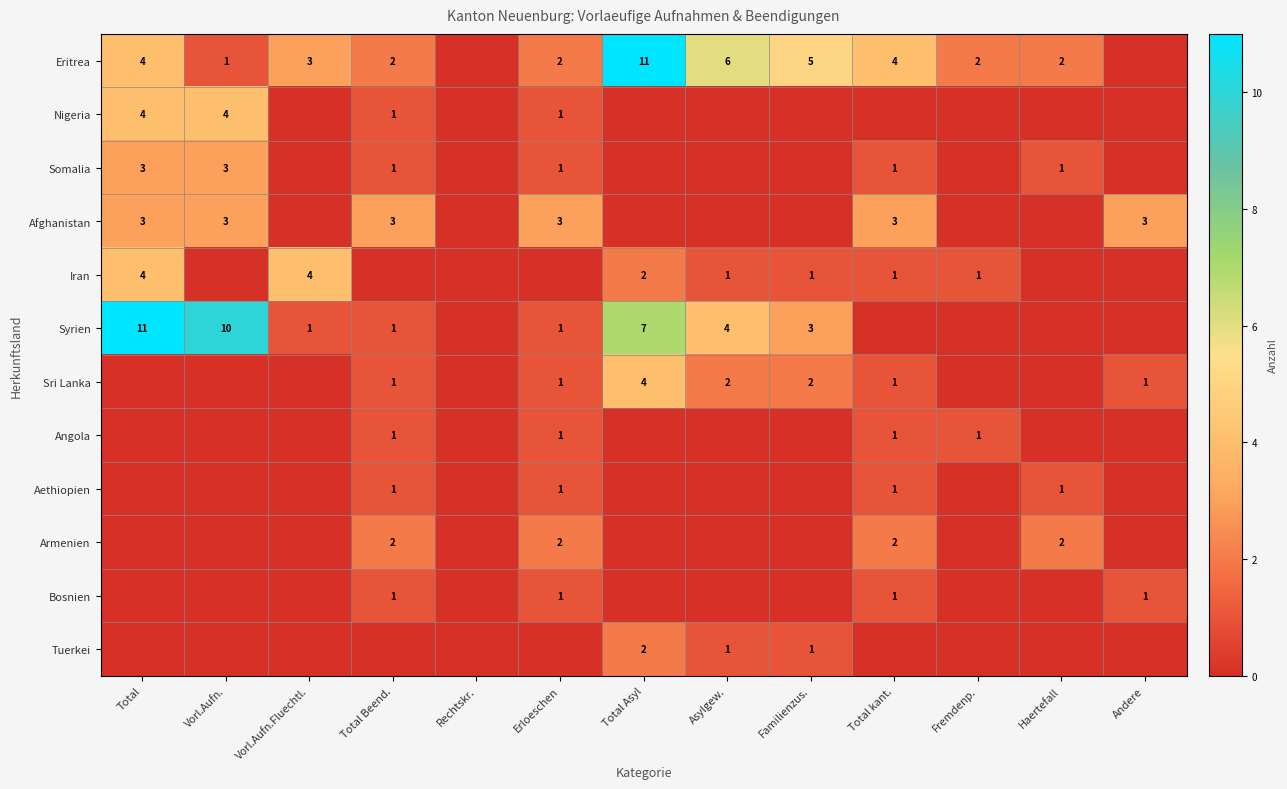

True or false: Syrien has a value of 4 at Total Asyl.

False